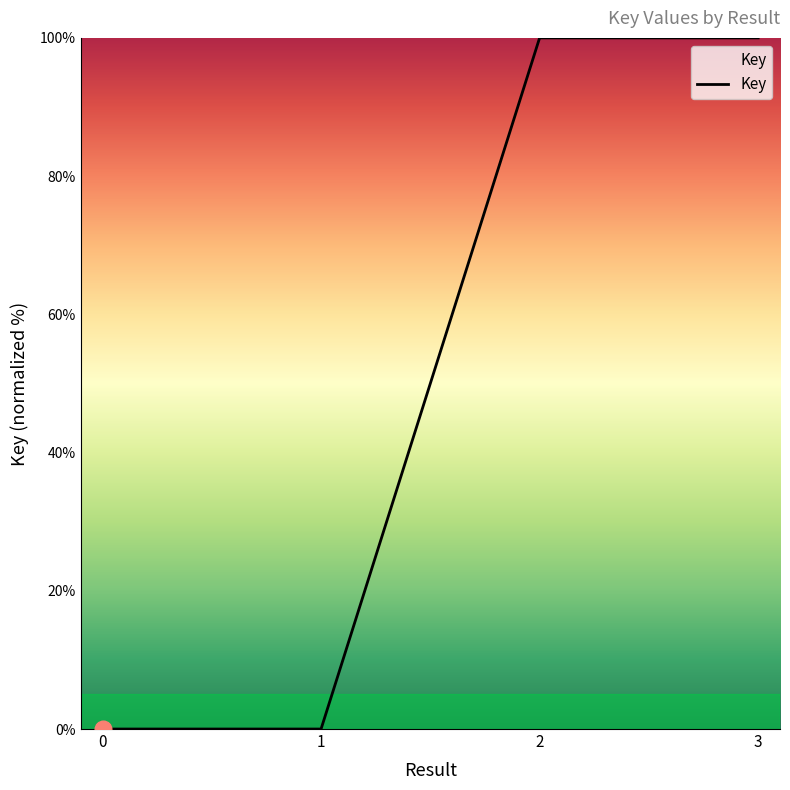

What is the change in value from 1 to 3?

+100